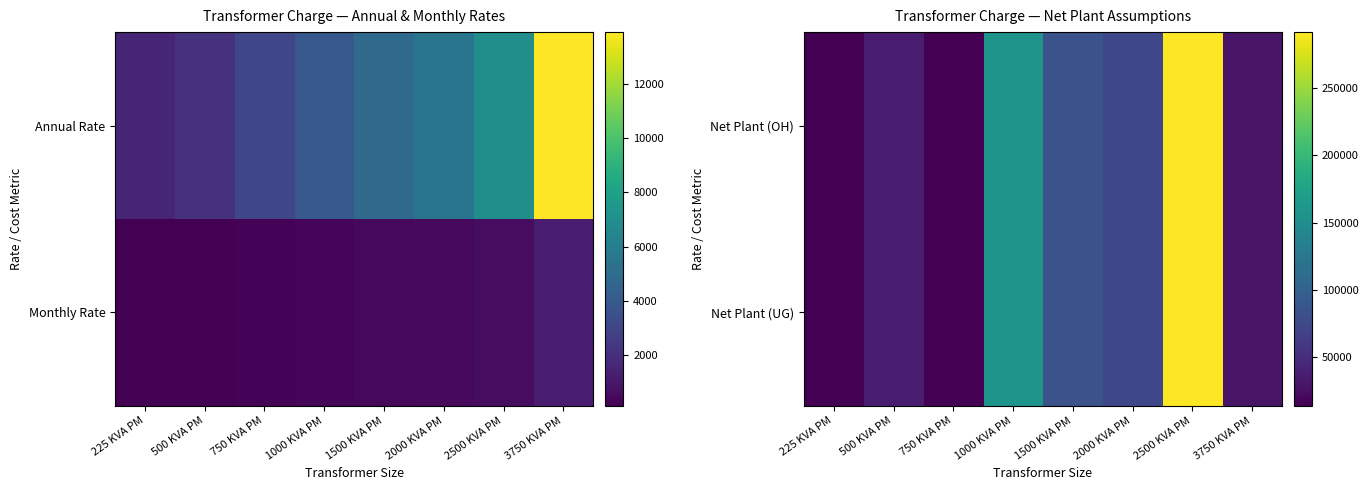

Is it true that Net Plant (OH) equals 85616.2 at 1500 KVA PM?

True